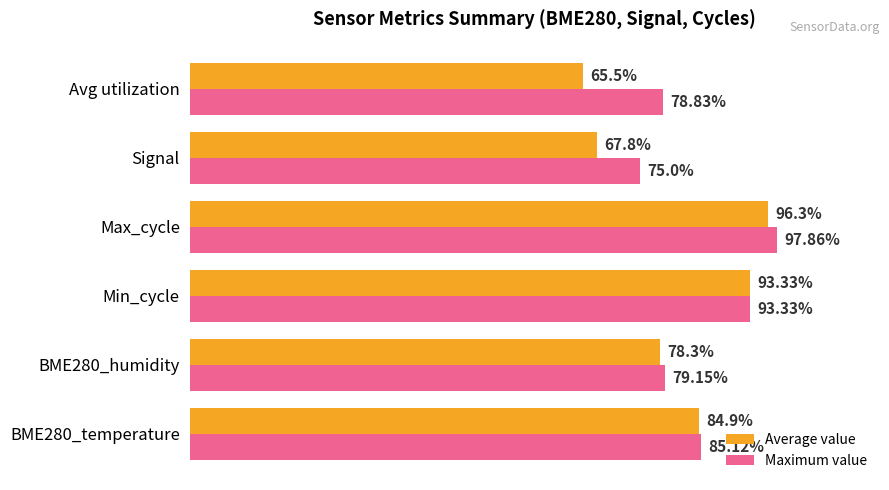

Which series changed the most between Min_cycle and Avg utilization?

Average value